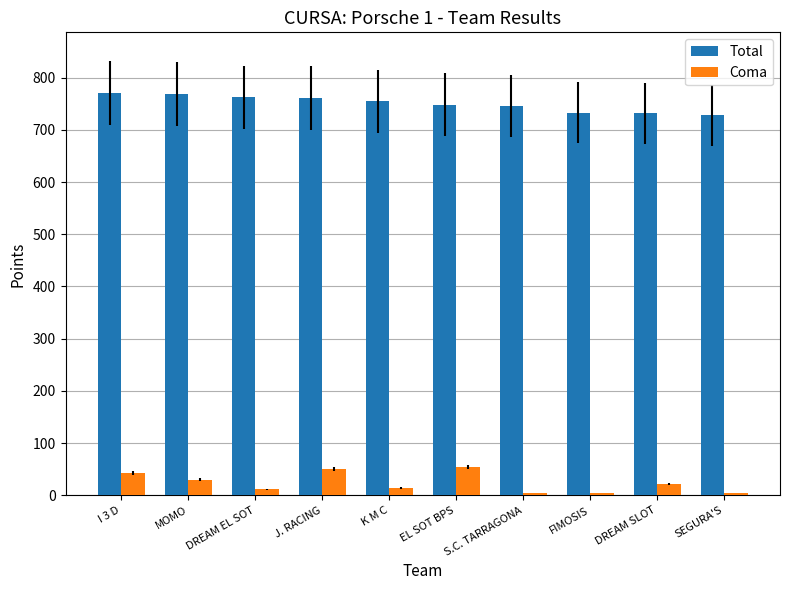

What is the total value across all series at J. RACING?

812